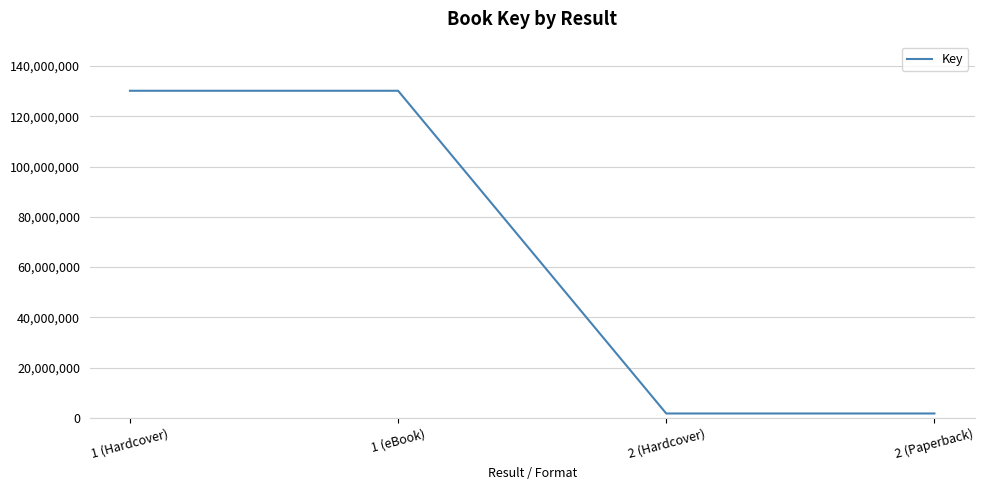

What is the difference between the values at 2 (Hardcover) and 1 (eBook)?

128283221